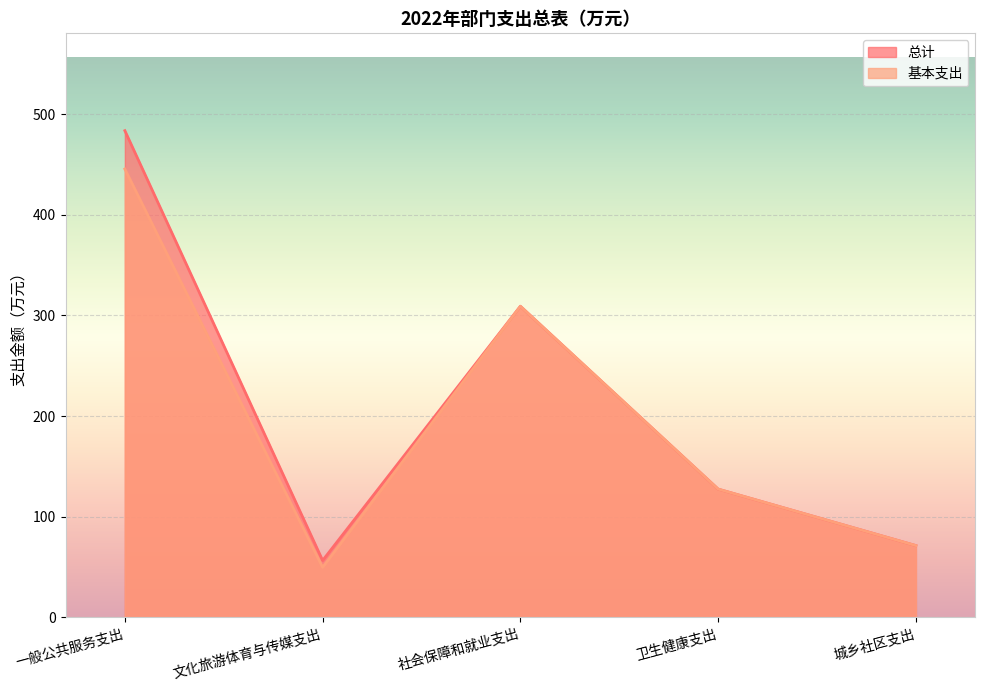

At which category does 总计 reach its first local valley?

文化旅游体育与传媒支出